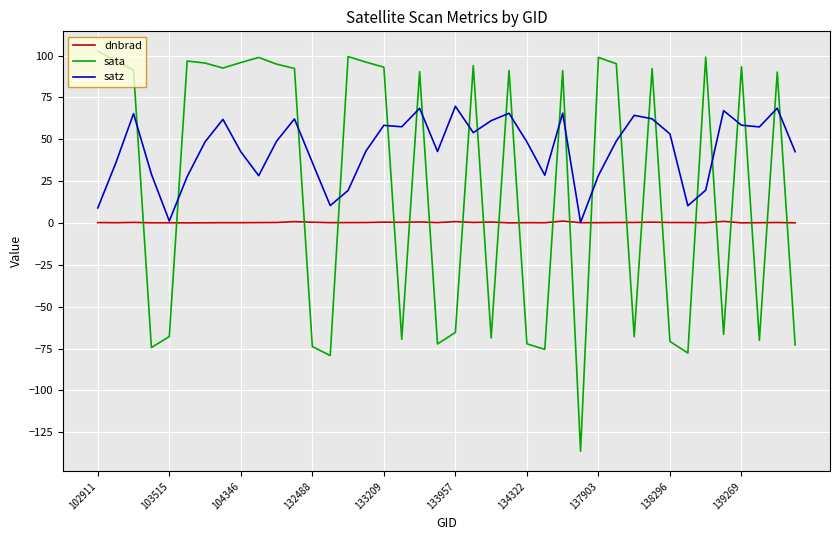

True or false: sata and satz intersect in this chart.

True